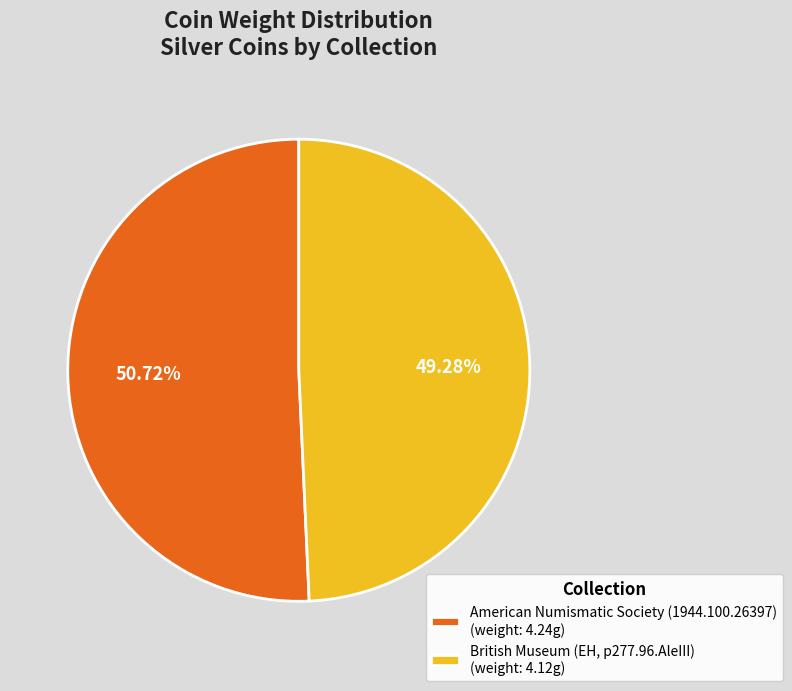

How many slices are in this pie chart?

2